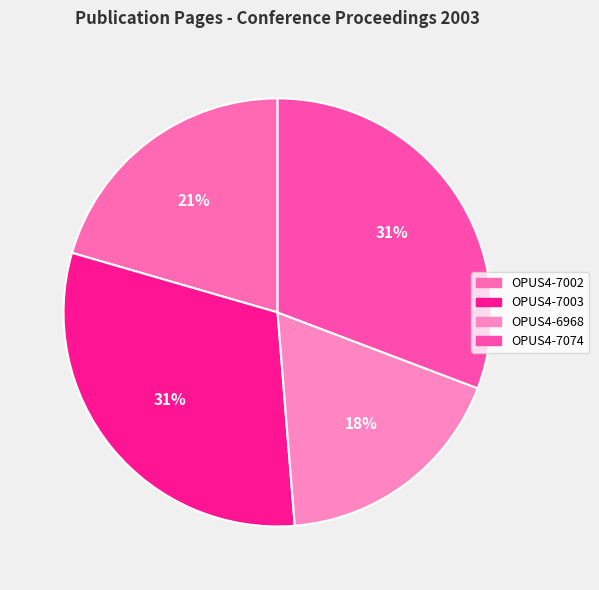

To the nearest percent, what is the difference between the OPUS4-7003 and OPUS4-6968 slice percentages?

13%